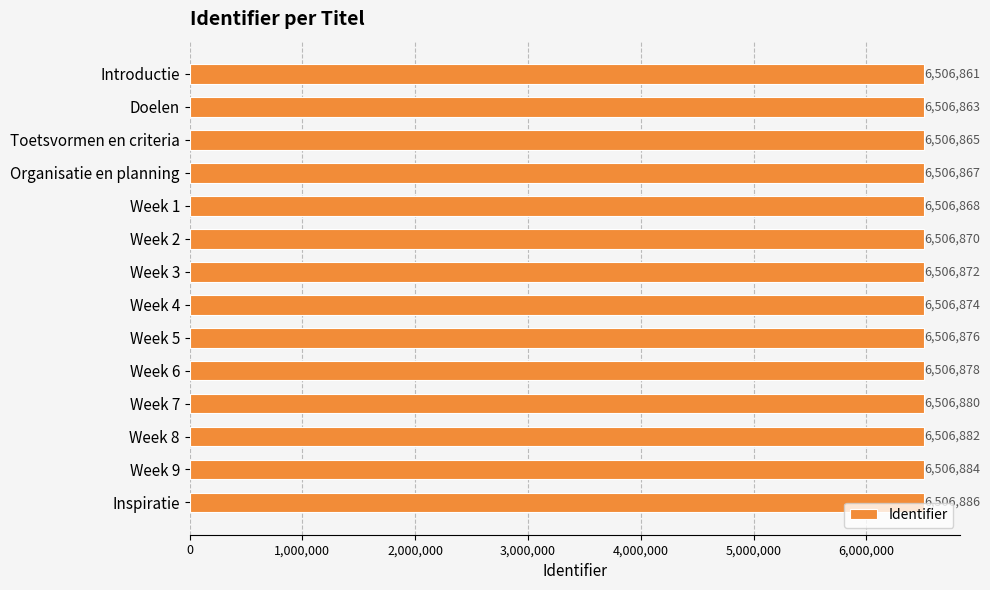

List the labels in order of value, smallest first.

Introductie, Doelen, Toetsvormen en criteria, Organisatie en planning, Week 1, Week 2, Week 3, Week 4, Week 5, Week 6, Week 7, Week 8, Week 9, Inspiratie